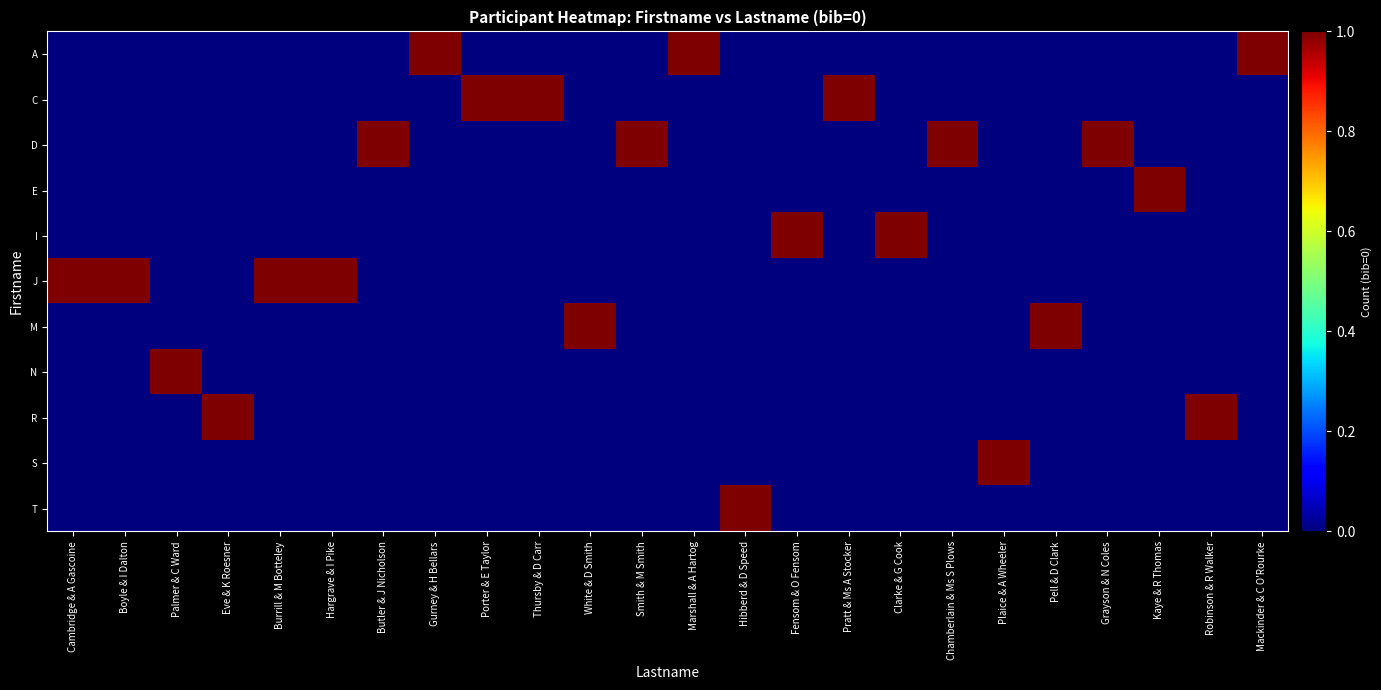

What is the spread (max minus min) of values at Clarke & G Cook?

1